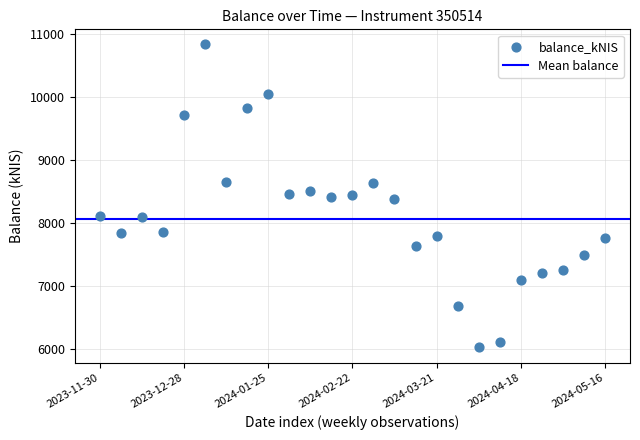

What is the range of Y values (max minus min)?

4813.0